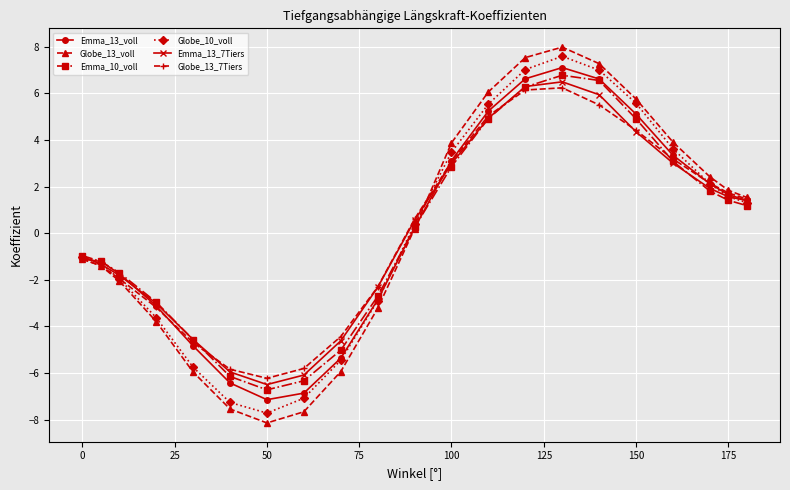

What is the value of the Emma_13_voll point at the 18th from the left?

3.3